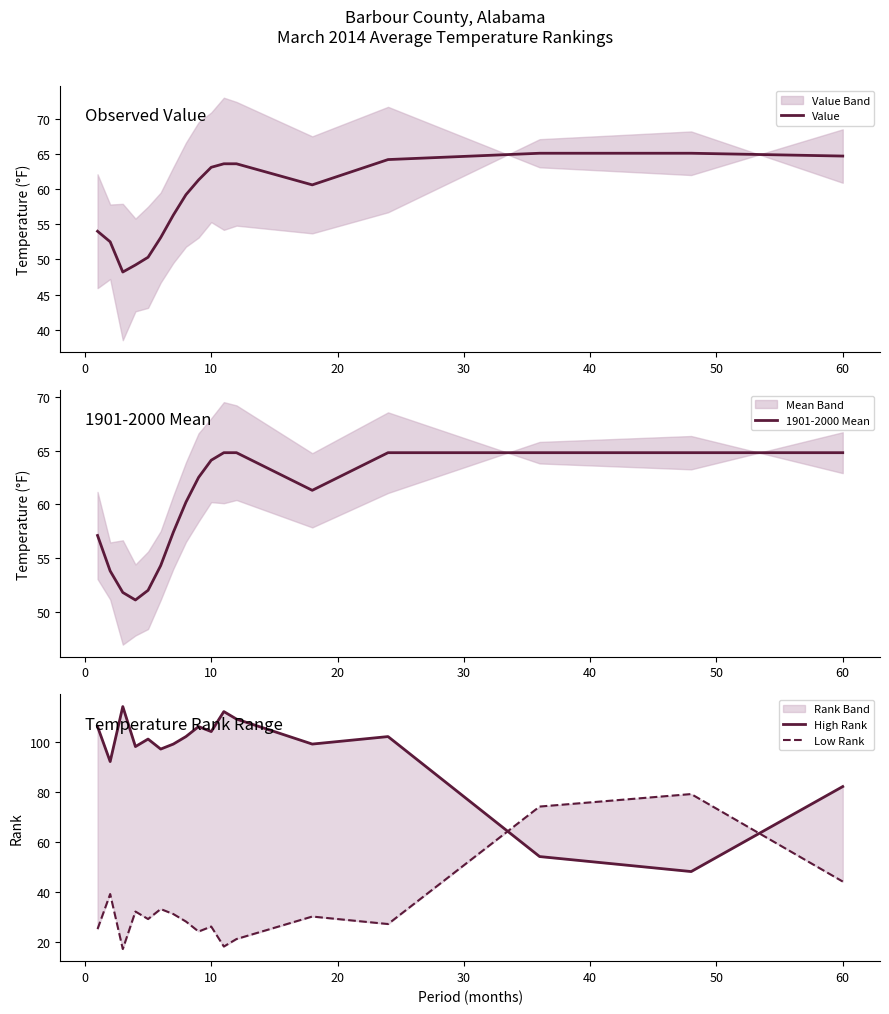

The value of Value at 10 is 38.5. True or false?

False